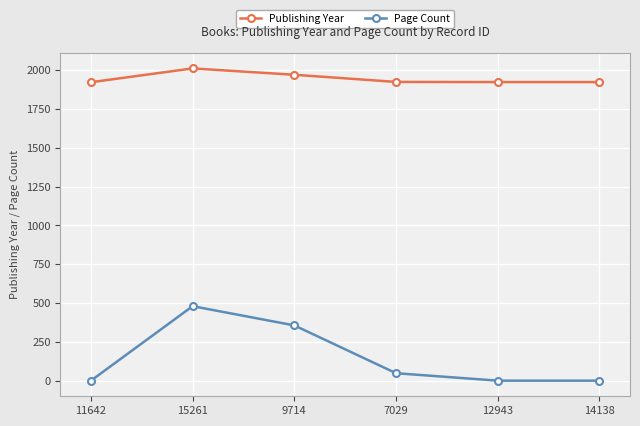

Where is Publishing Year nearest to the value 1967?

9714